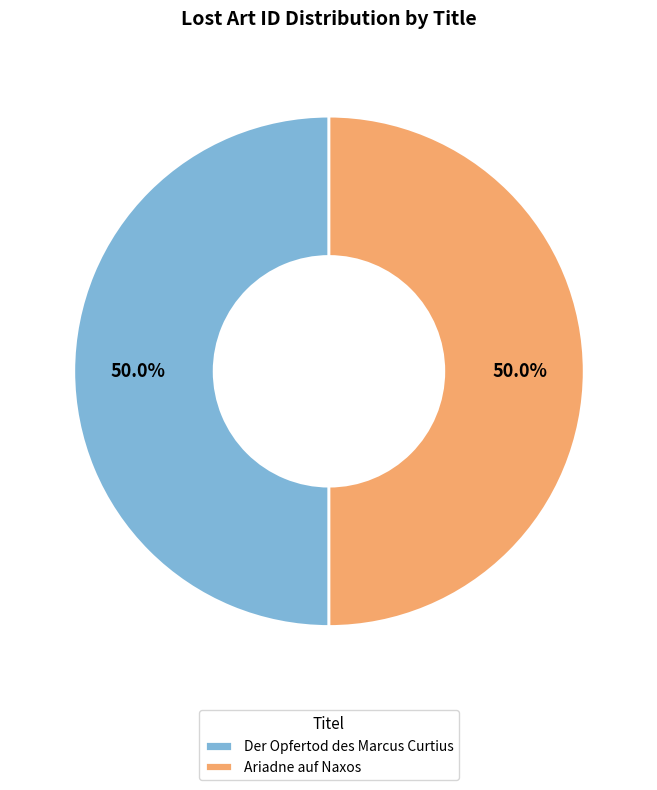

To the nearest percent, what percentage of the pie is Ariadne auf Naxos?

50%